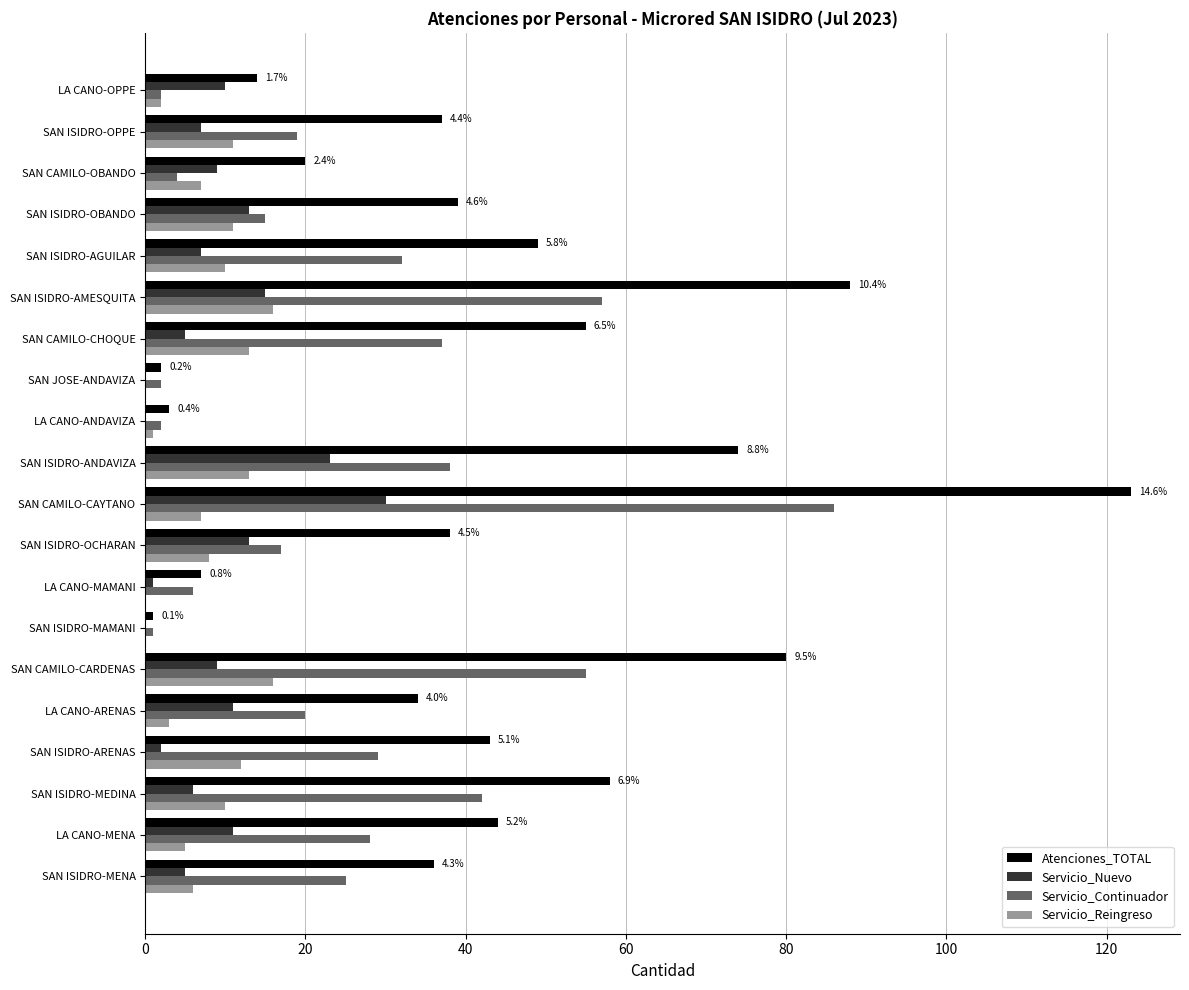

At which category is the sum across all series the highest?

SAN CAMILO-CAYTANO